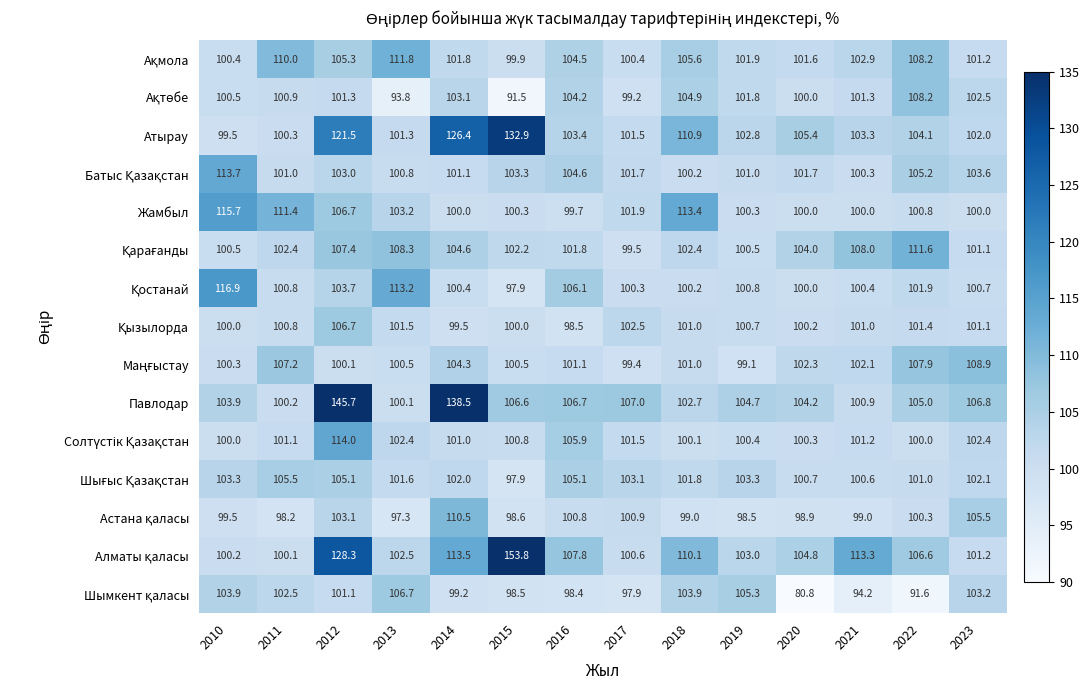

What is the smallest value displayed?

80.8